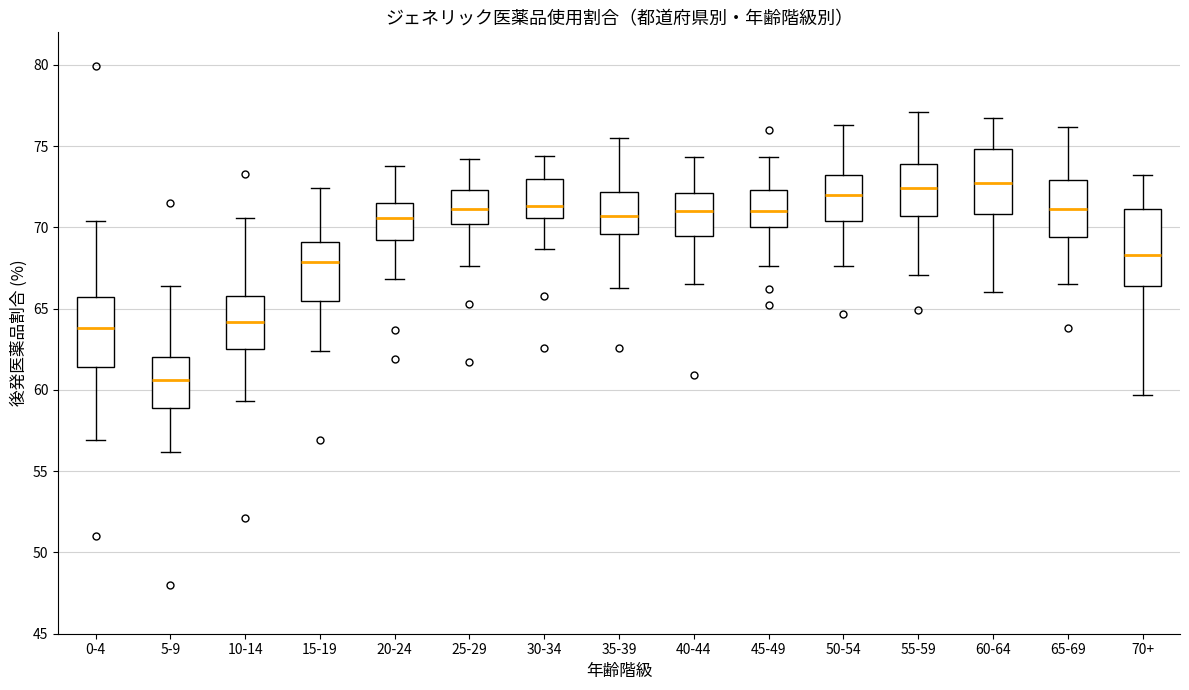

Reading left to right, transcribe this box plot: for each box, give where its median line is, the range the box spans, and where its two whiskers end, as read against the y-axis. The values are not printed on the chart, so give them approximately, as read against the axis.

0-4: median 64.0, box 61.5 to 65.5, whiskers 57.0 to 70.5
5-9: median 60.5, box 59.0 to 62.0, whiskers 56.0 to 66.5
10-14: median 64.0, box 62.5 to 66.0, whiskers 59.5 to 70.5
15-19: median 68.0, box 65.5 to 69.0, whiskers 62.5 to 72.5
20-24: median 70.5, box 69.0 to 71.5, whiskers 67.0 to 74.0
25-29: median 71.0, box 70.0 to 72.5, whiskers 67.5 to 74.0
30-34: median 71.5, box 70.5 to 73.0, whiskers 68.5 to 74.5
35-39: median 70.5, box 69.5 to 72.0, whiskers 66.5 to 75.5
40-44: median 71.0, box 69.5 to 72.0, whiskers 66.5 to 74.5
45-49: median 71.0, box 70.0 to 72.5, whiskers 67.5 to 74.5
50-54: median 72.0, box 70.5 to 73.0, whiskers 67.5 to 76.5
55-59: median 72.5, box 70.5 to 74.0, whiskers 67.0 to 77.0
60-64: median 72.5, box 71.0 to 75.0, whiskers 66.0 to 76.5
65-69: median 71.0, box 69.5 to 73.0, whiskers 66.5 to 76.0
70+: median 68.5, box 66.5 to 71.0, whiskers 59.5 to 73.0